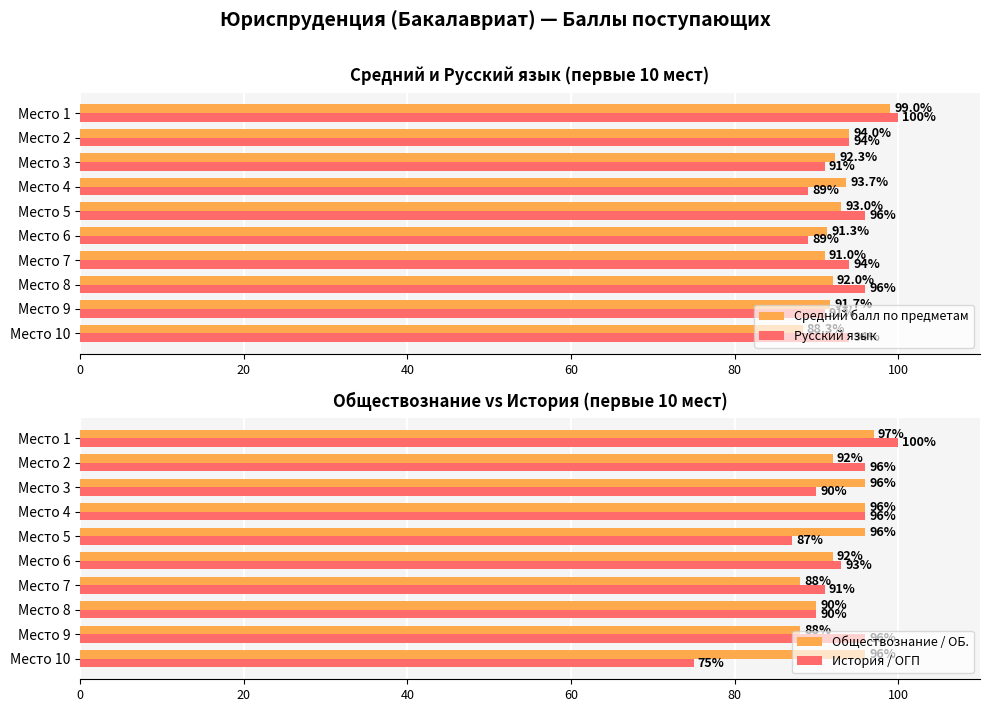

What is the value of the Обществознание / ОБ. bar at the 6th from the left?

92.0